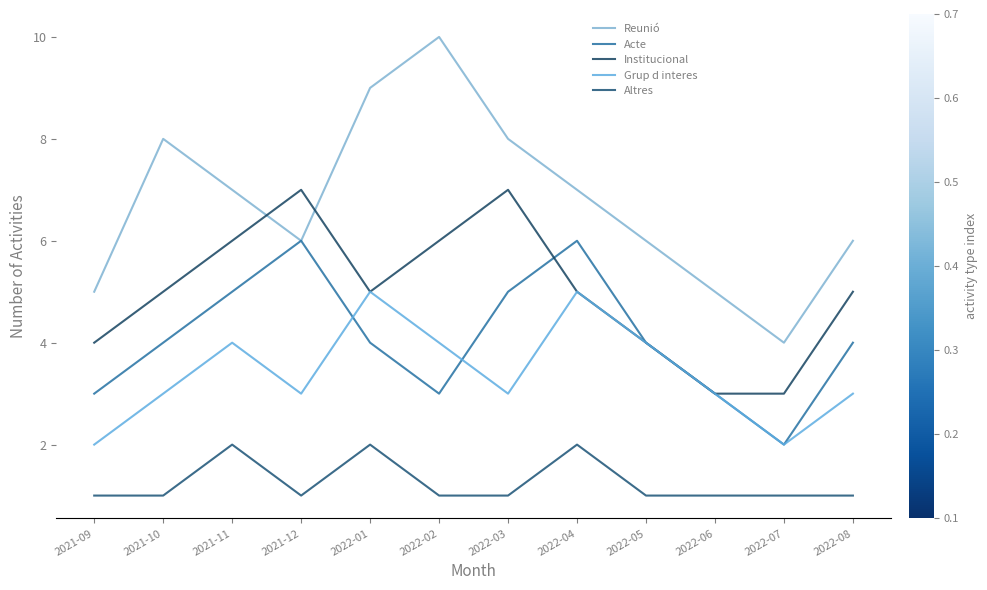

What is the maximum value for Institucional?

7